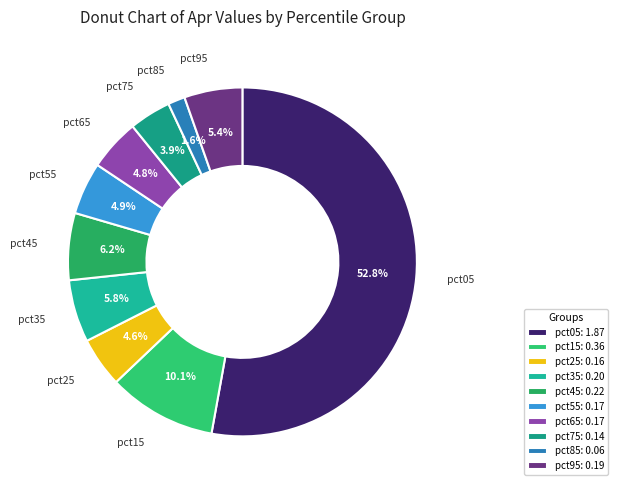

To the nearest percent, what is the difference between the pct15 and pct85 slice percentages?

8%